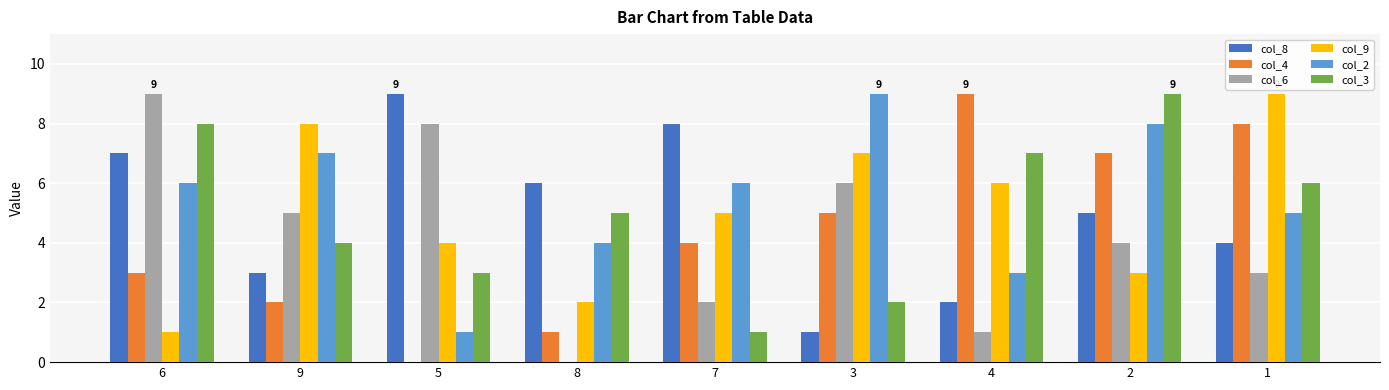

The value of col_4 at 6 is 3. True or false?

True